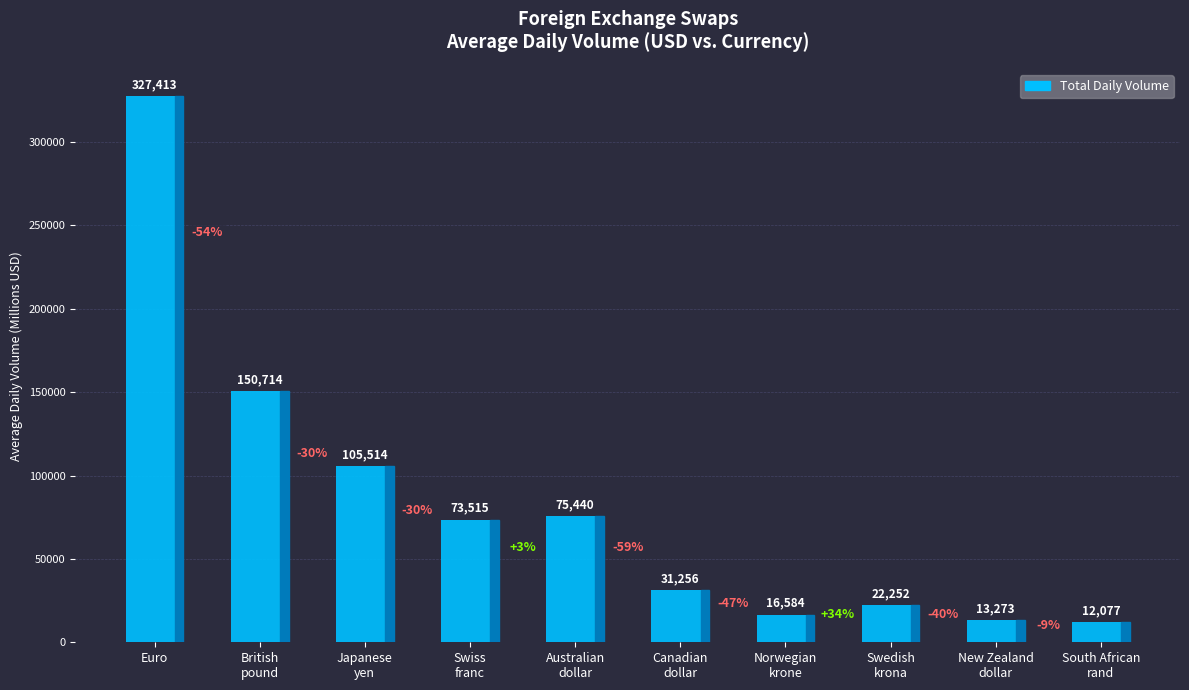

What position from the left is Japanese
yen?

3